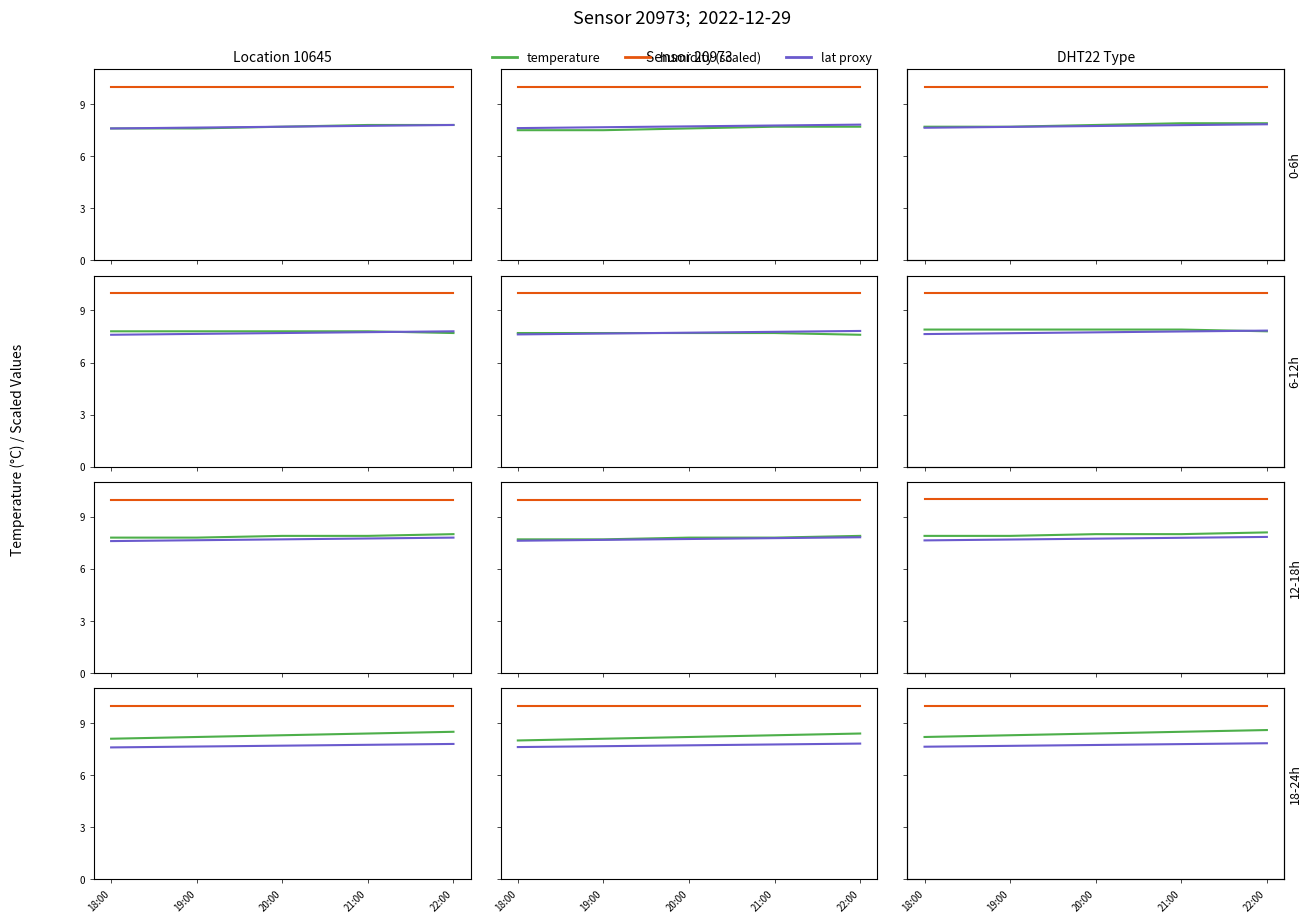

What is the value of the humidity (scaled) point at the 1st from the left?

10.0